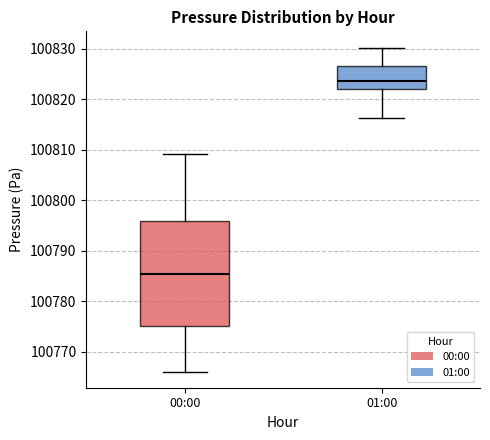

Which box has the lowest median line?

00:00